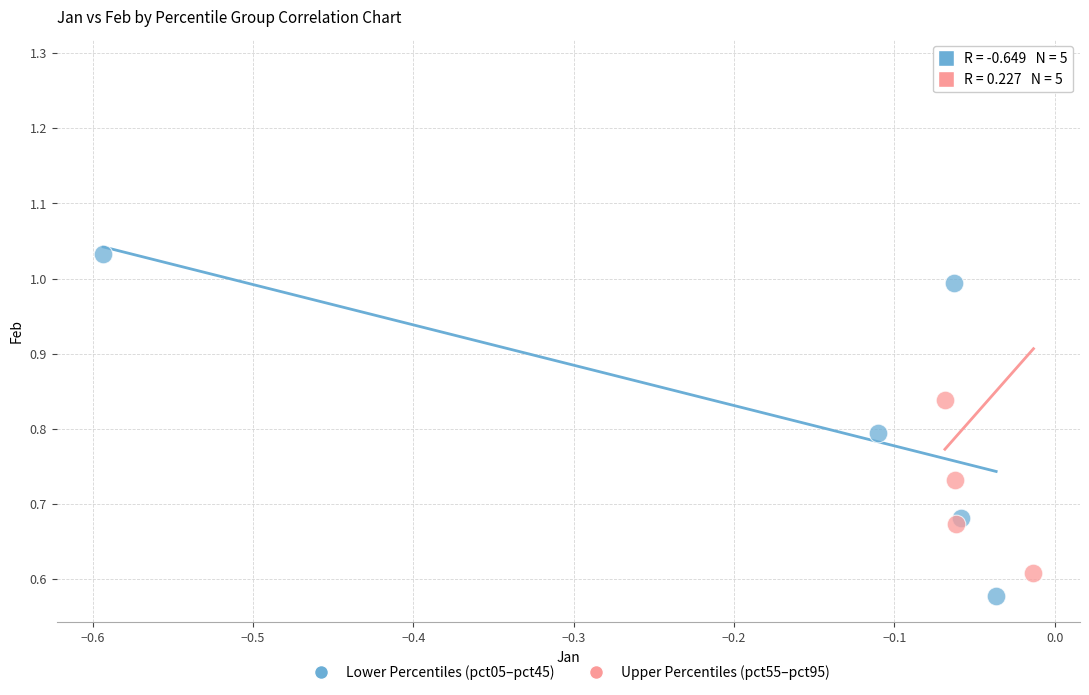

Which series has the widest spread of Y values?

Upper Percentiles (pct55–pct95)